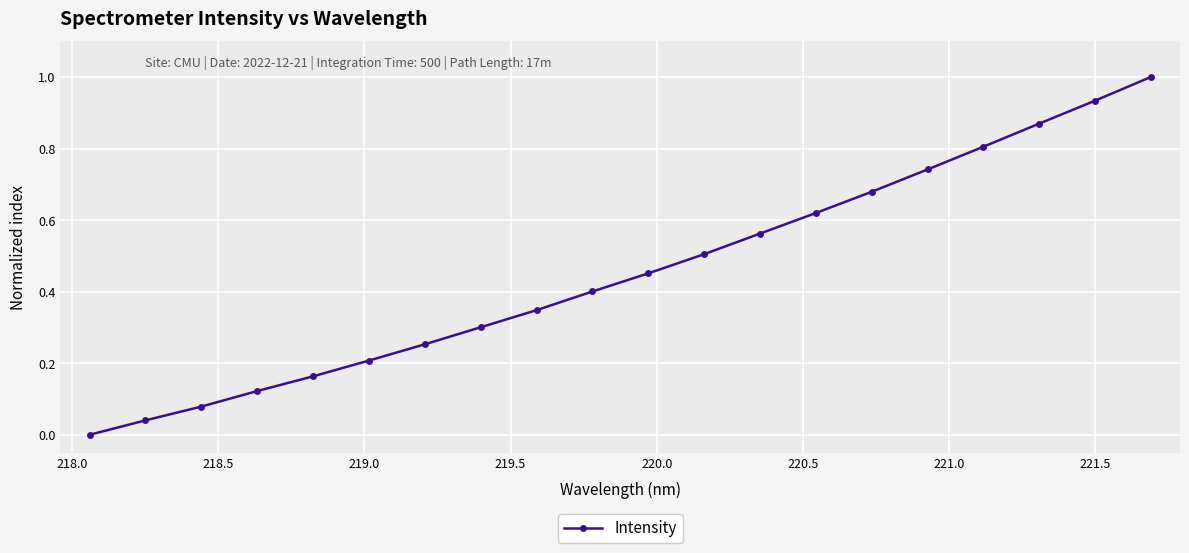

True or false: the data has more than 2 interior local peaks.

False